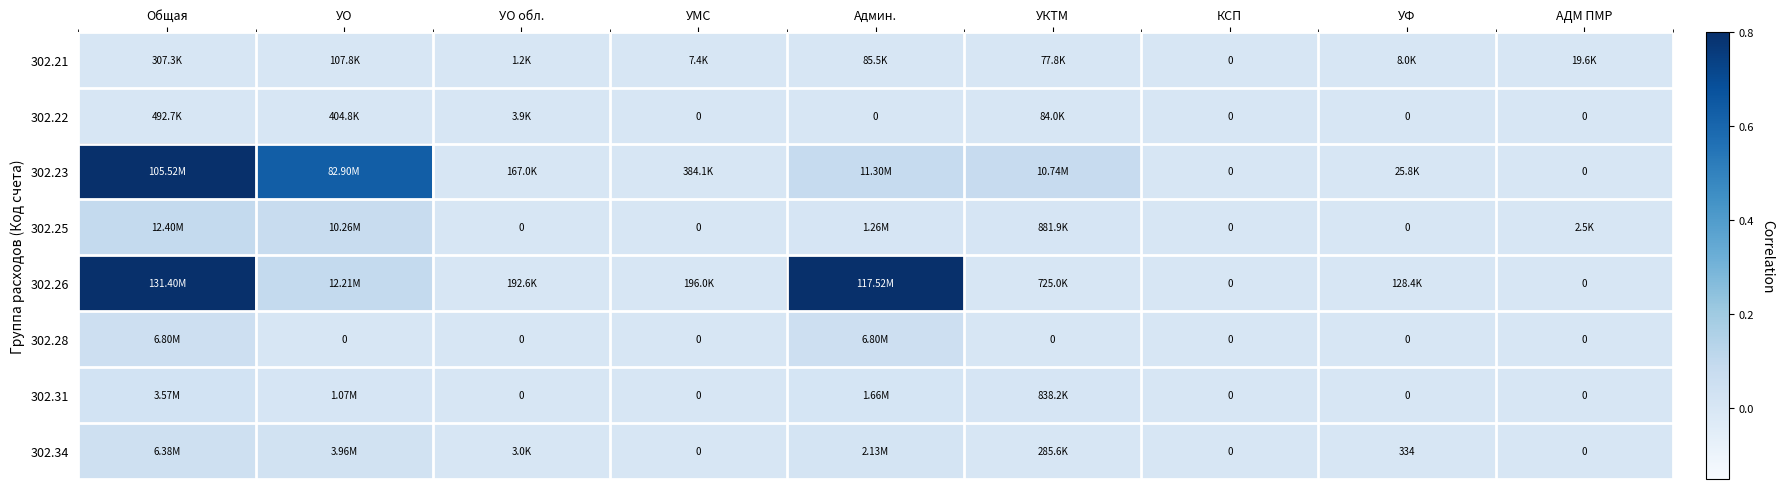

True or false: 302.28 has a value of 0.0 at УО.

True